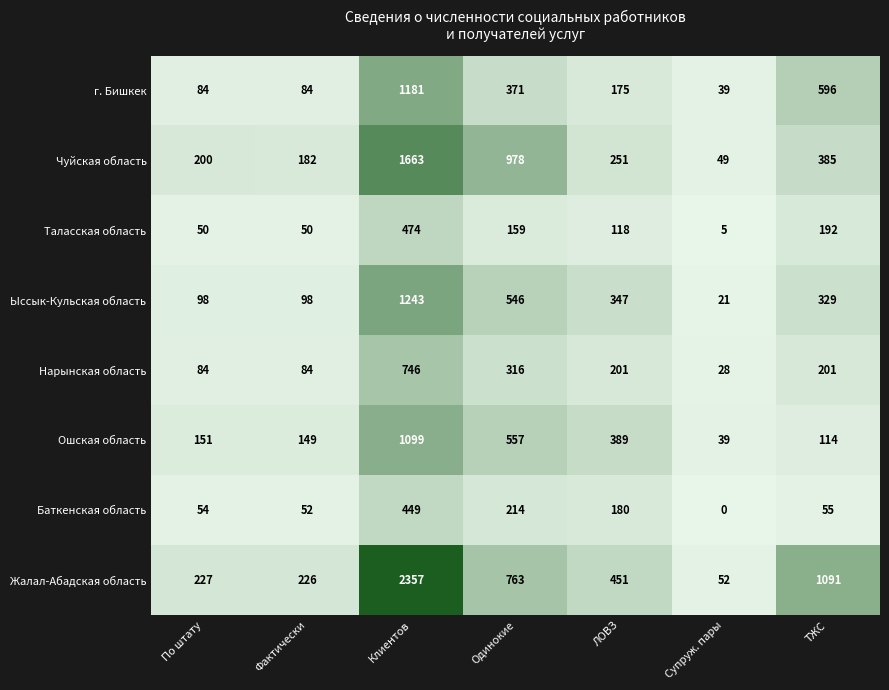

What is the maximum value shown in the chart?

2357